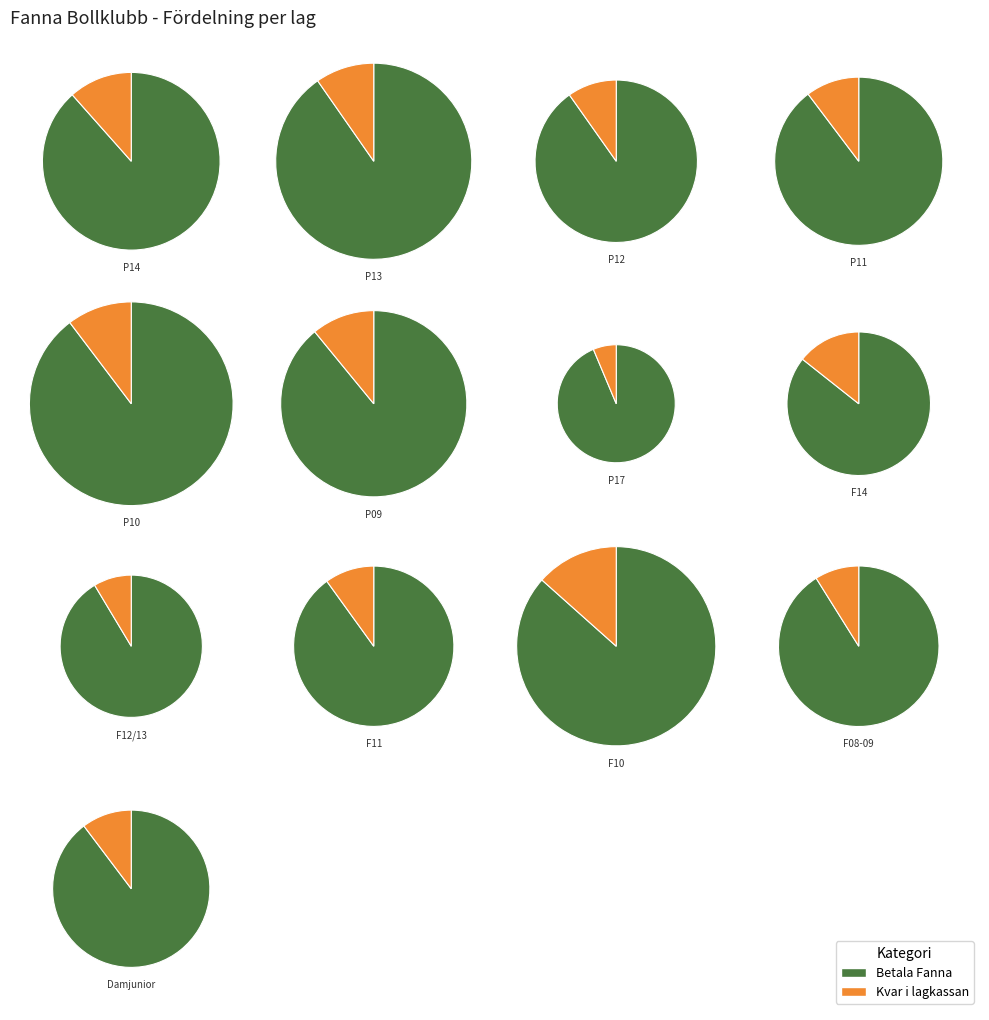

Between P13 and F12/13, which is larger?

P13